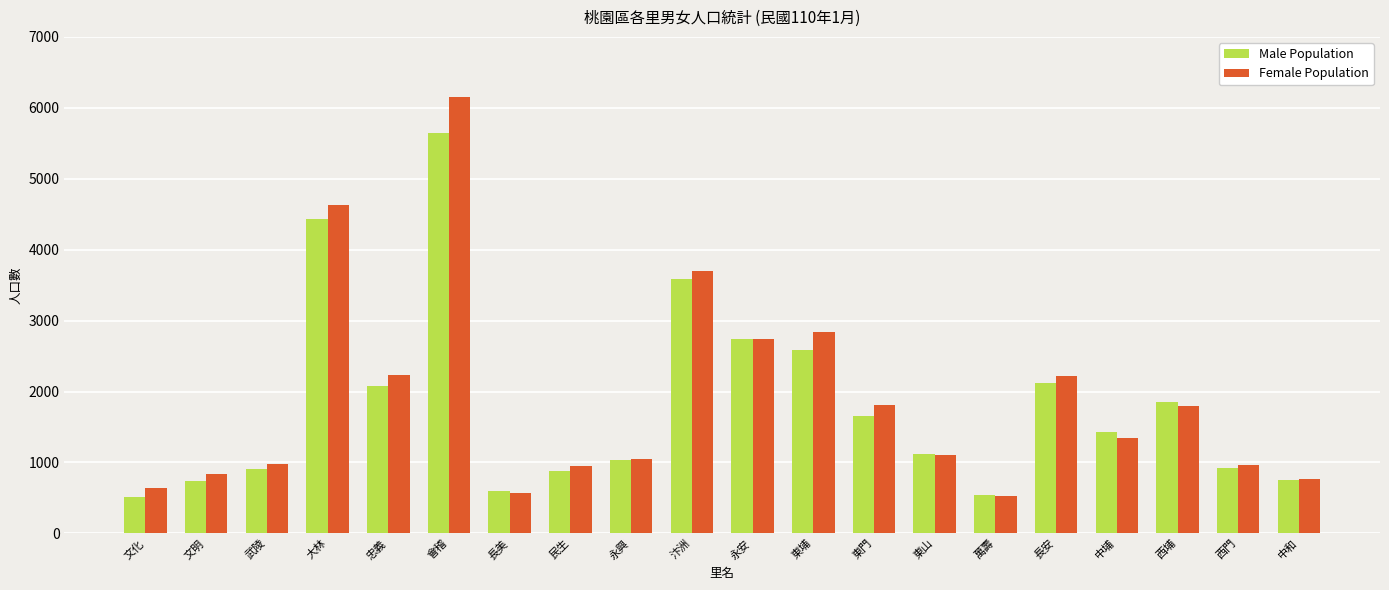

What are all the series names shown in the legend?

Male Population, Female Population